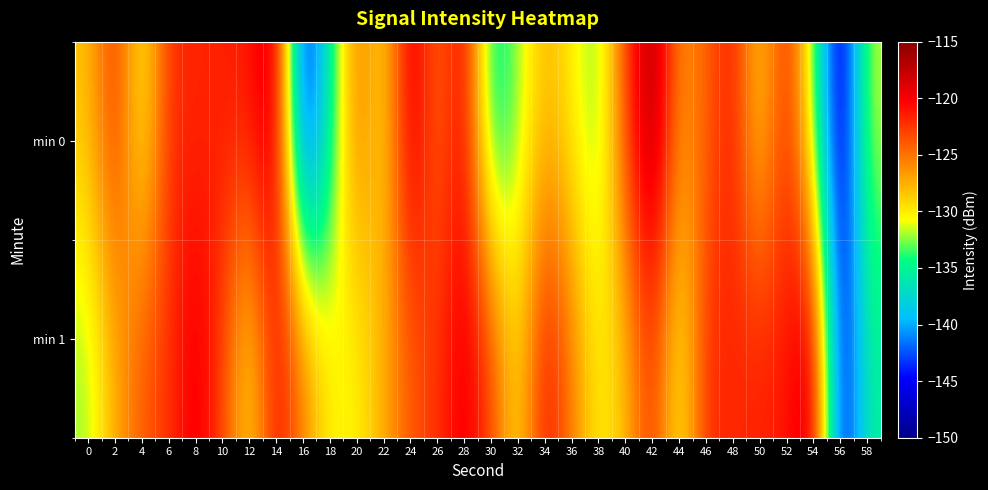

List the series in order of their overall mean, highest first.

min 1, min 0